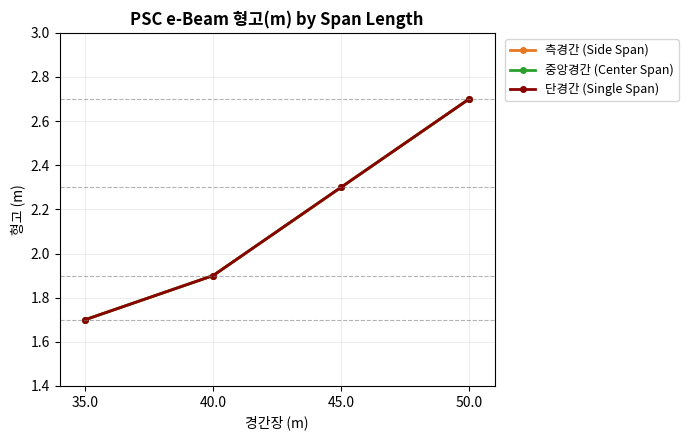

Is this an area chart (filled region under the line)?

No